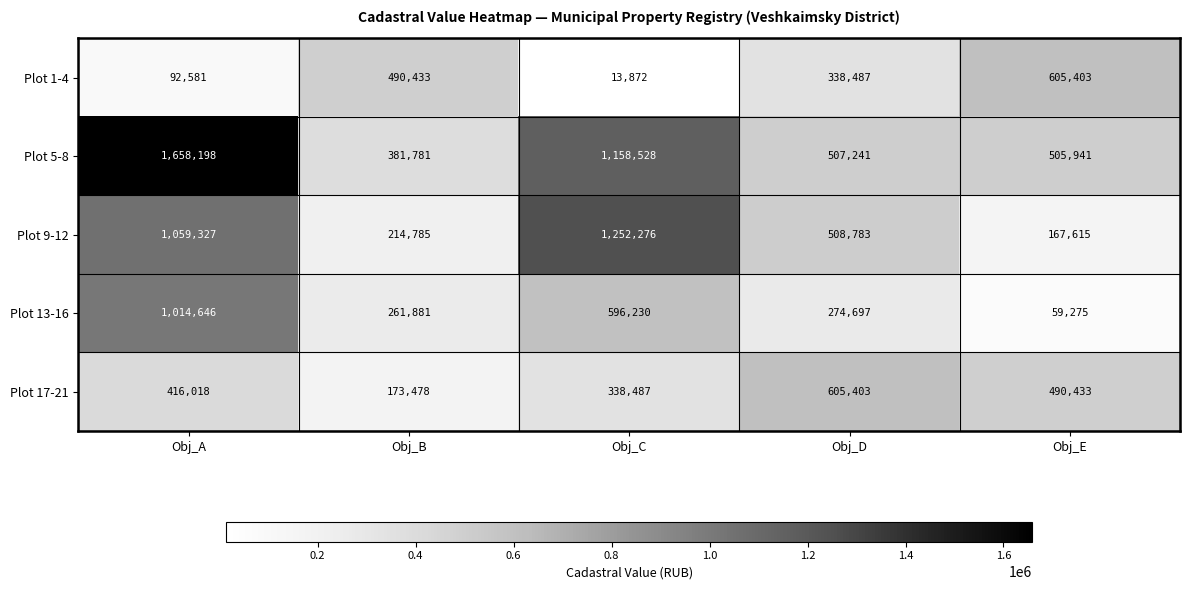

List the labels in order of Plot 9-12 value, smallest first.

Obj_E, Obj_B, Obj_D, Obj_A, Obj_C